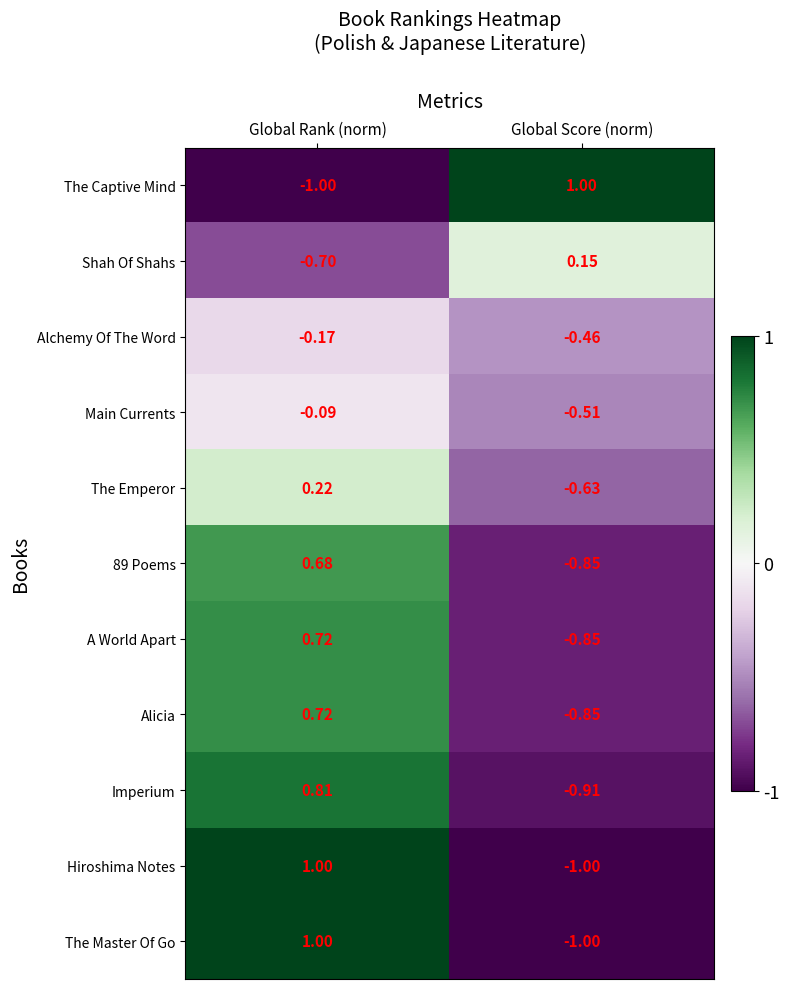

How many distinct data groups are displayed?

11